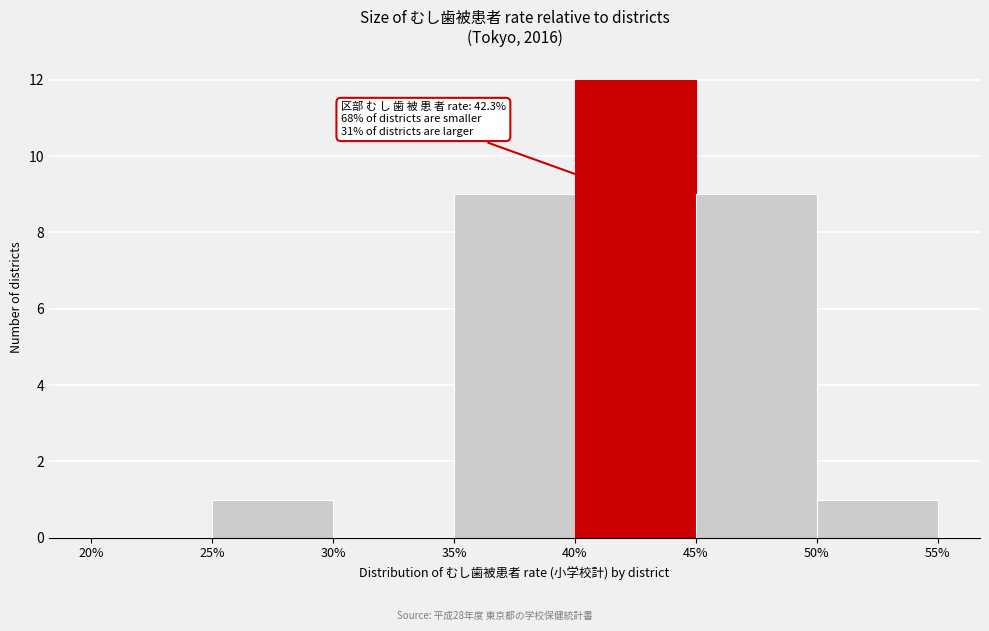

Over which range of the x-axis is the bar tallest?

40% to 45%